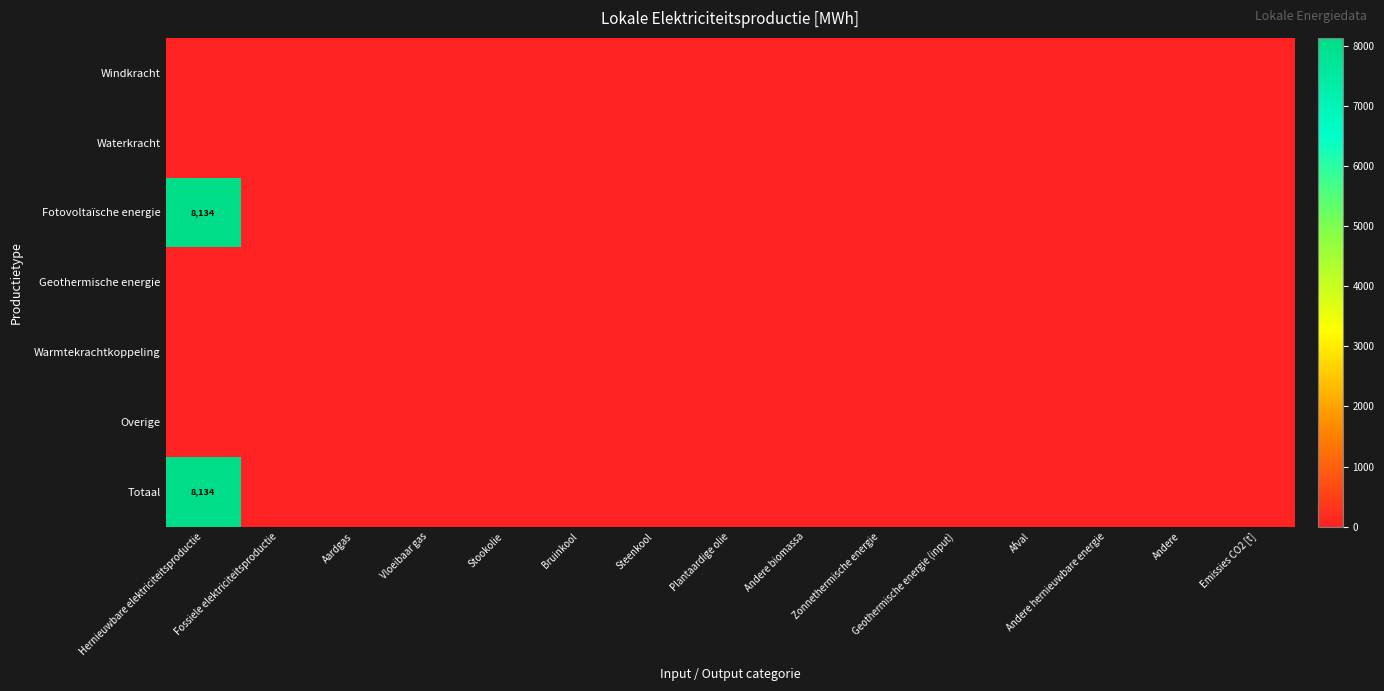

Which series has the widest spread of values?

Fotovoltaïsche energie